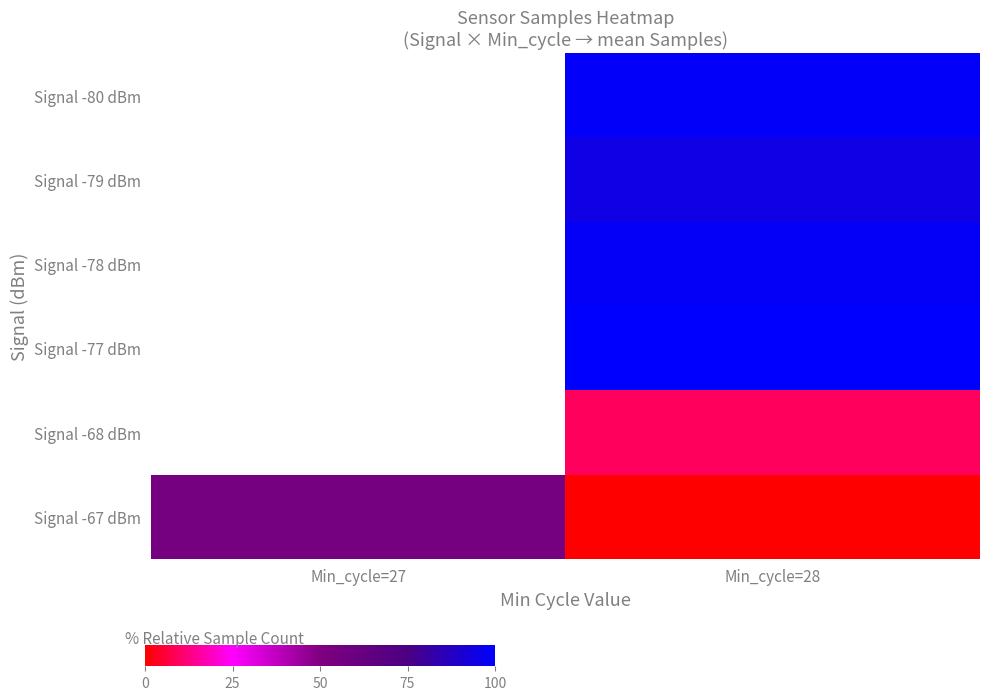

What is the maximum value shown in the chart?

100.0